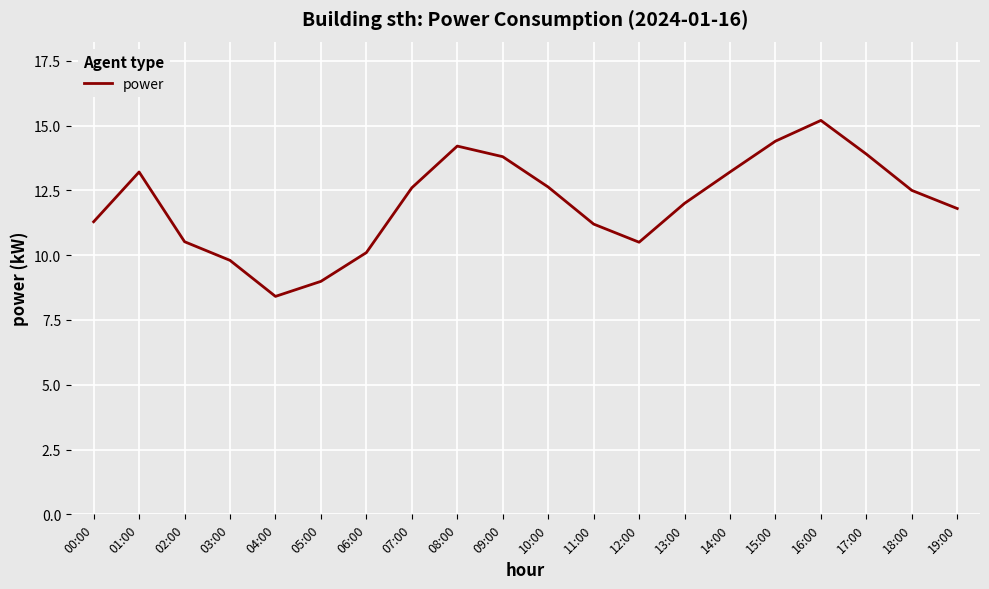

What is the difference between the maximum and second lowest values?

6.2